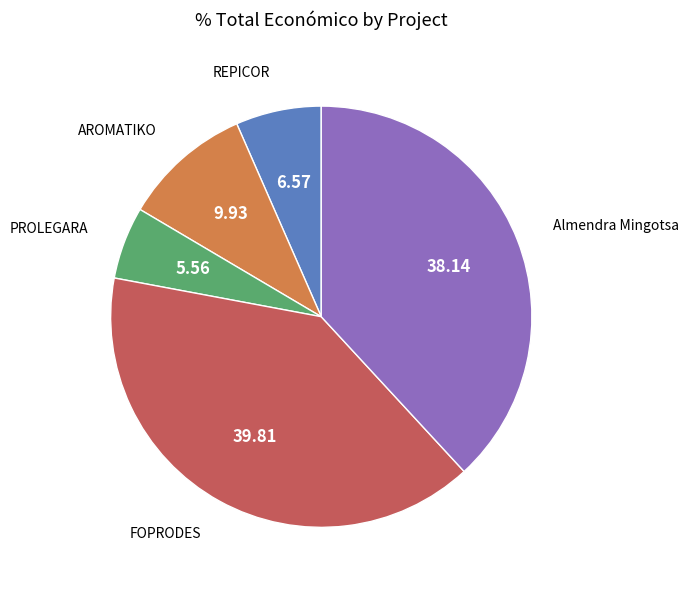

What is the smallest slice in the pie chart?

PROLEGARA